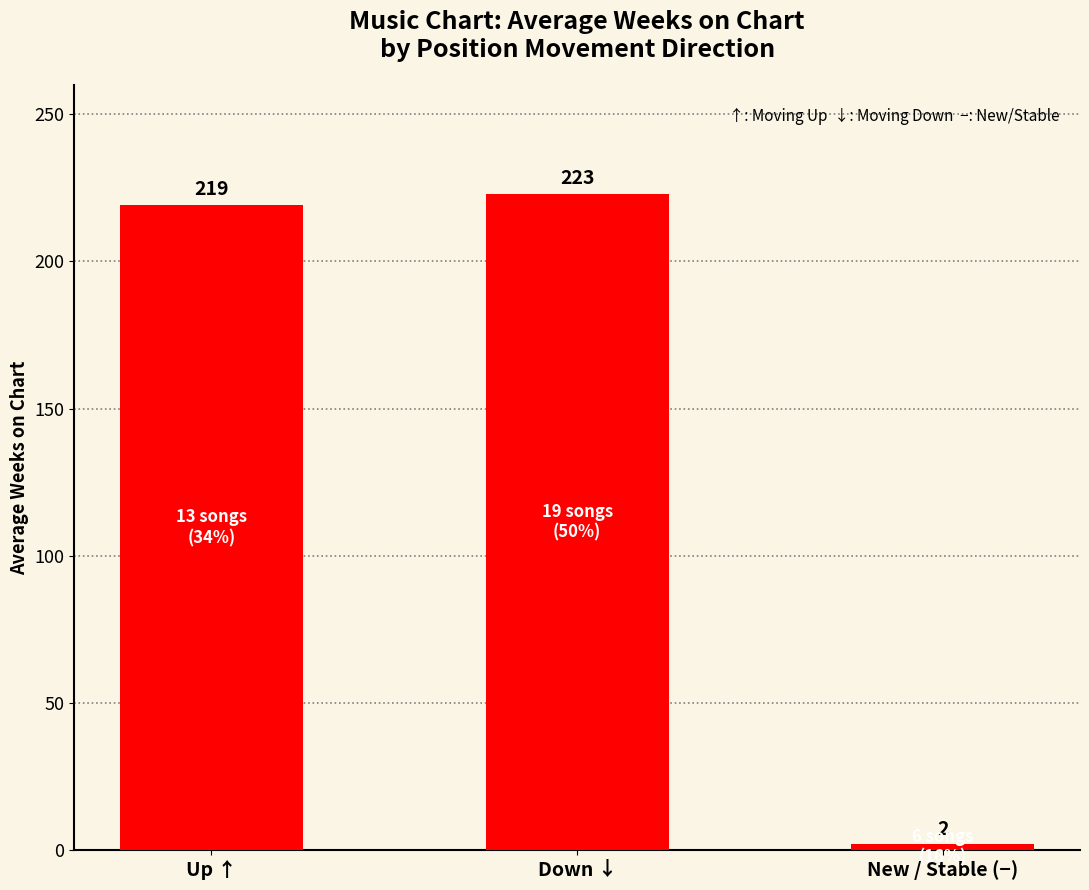

Does the chart contain stacked bars?

No